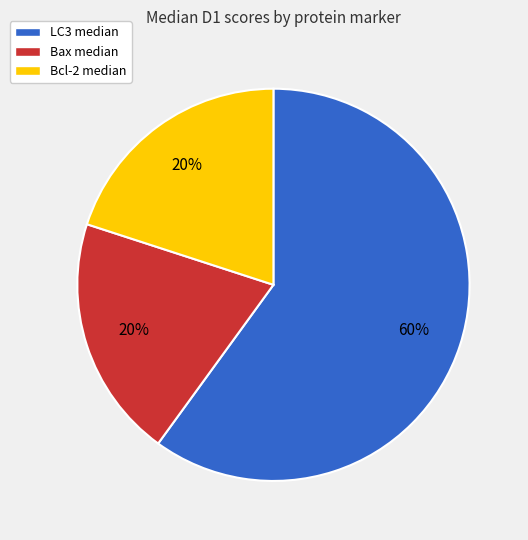

Which category has the biggest portion of the pie?

LC3 median